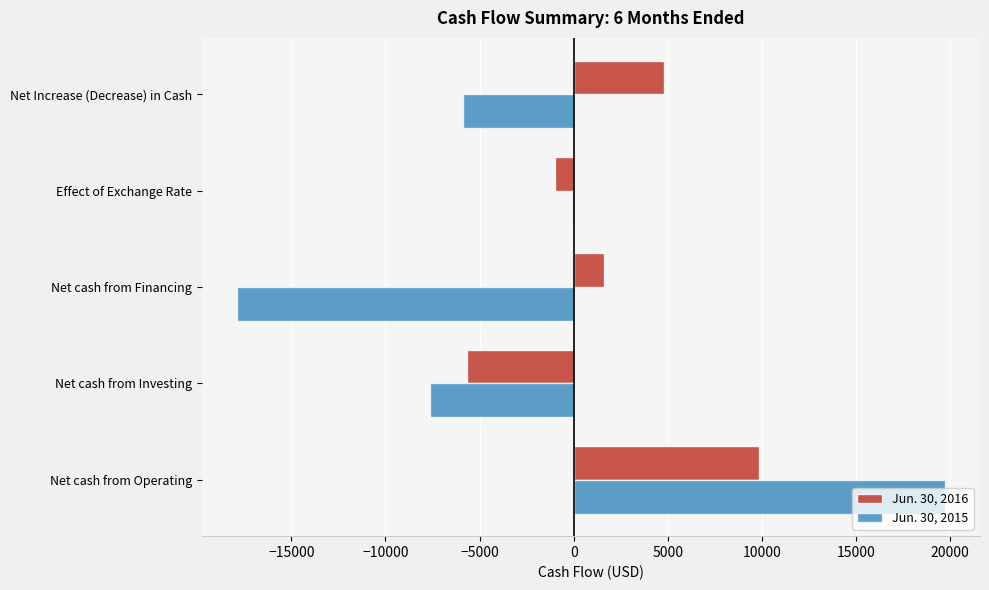

At which label does Jun. 30, 2015 reach its peak?

Net cash from Operating